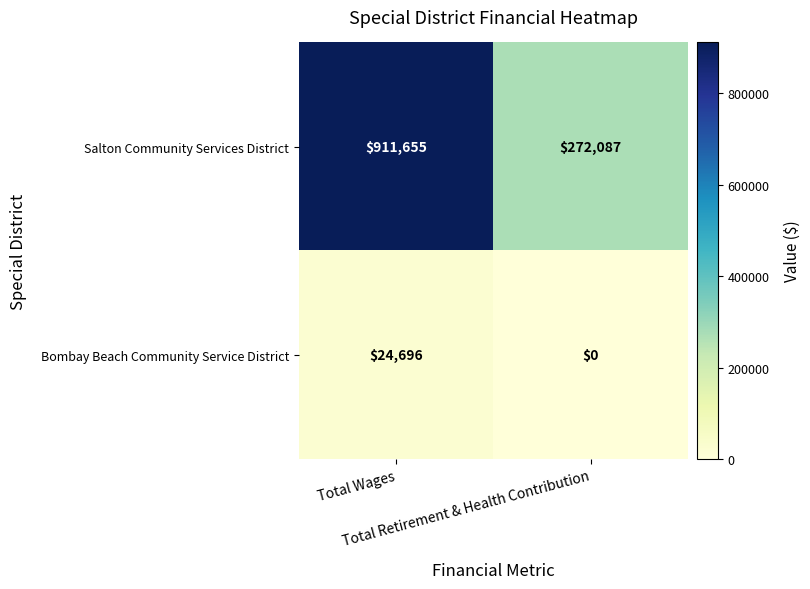

What is the maximum value shown in the chart?

911655